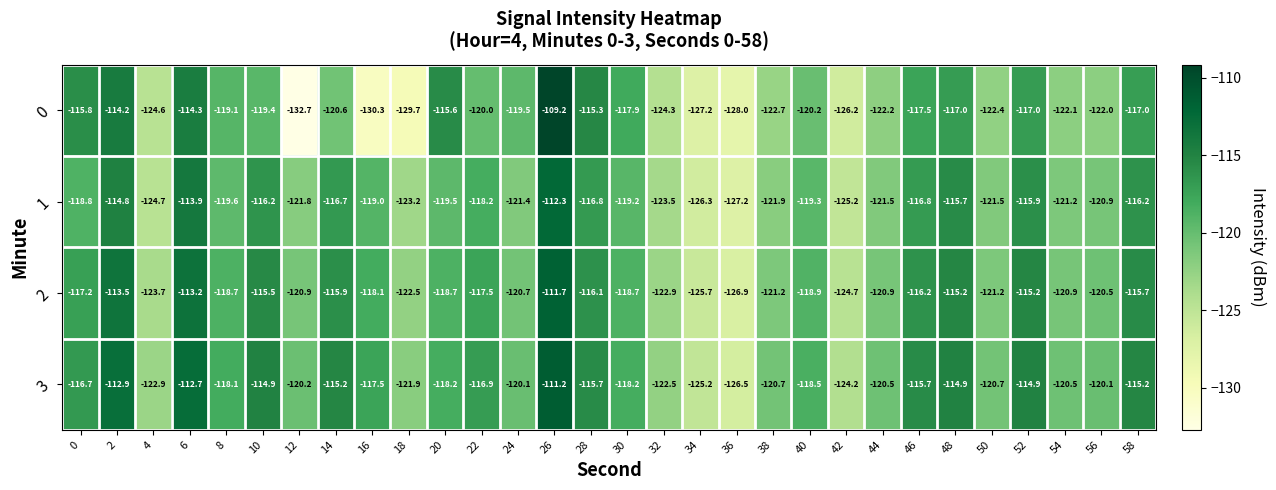

What is the sum of all 0 values?

-3624.0